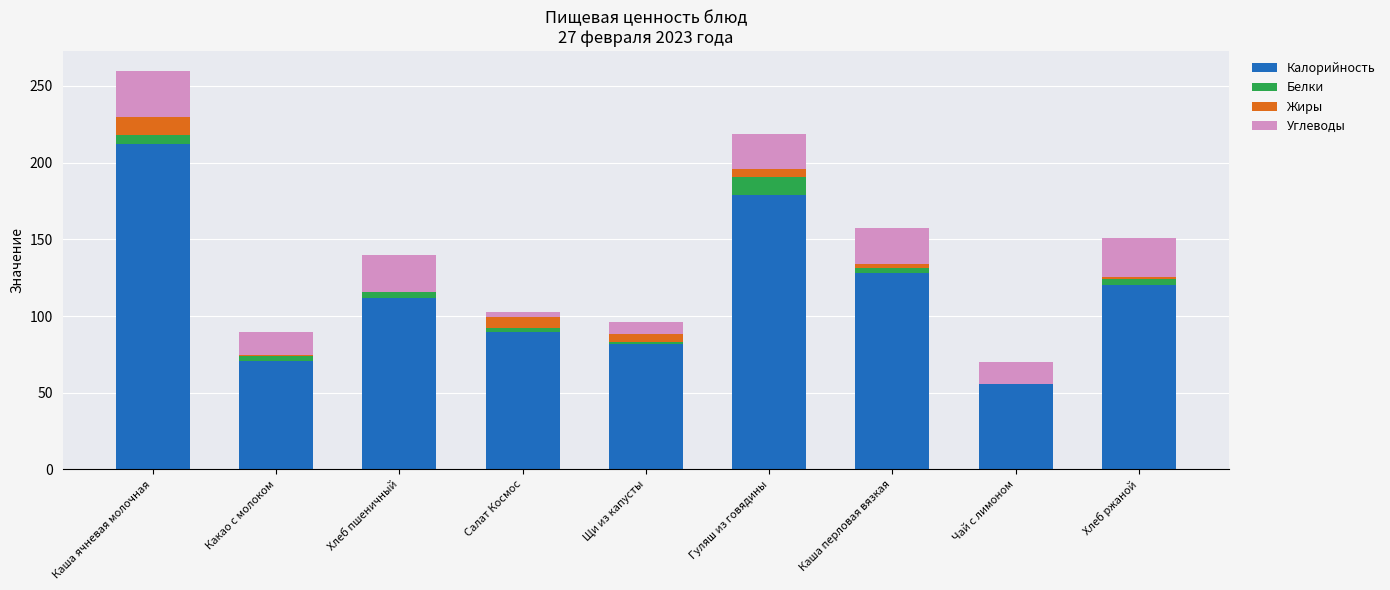

At which category is the sum across all series the highest?

Каша ячневая молочная